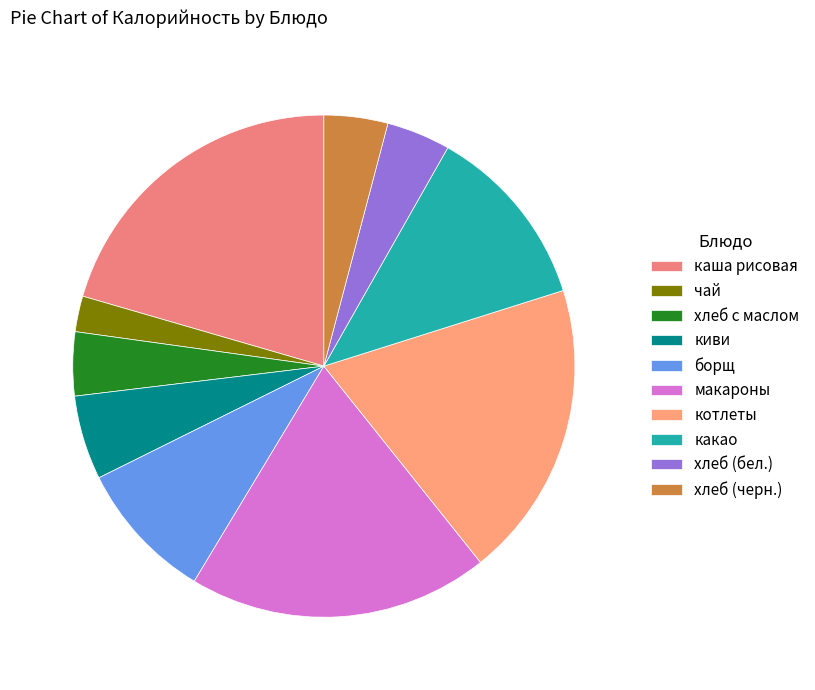

Which slice is the smallest?

чай